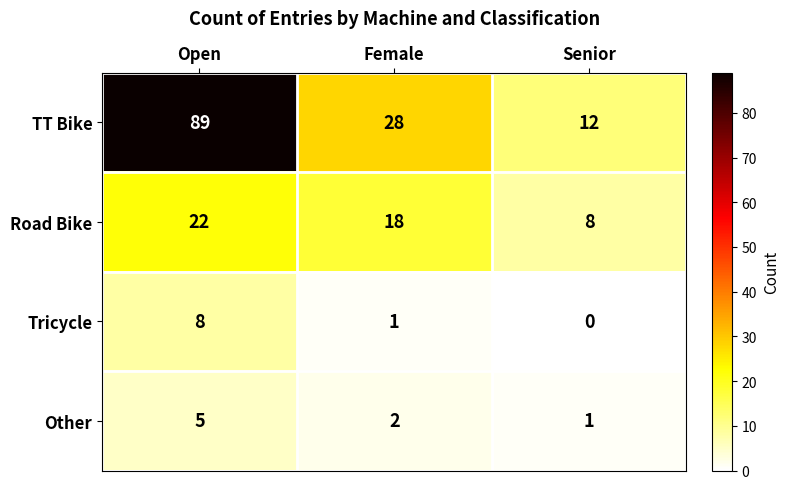

At how many categories does at least one series exceed 69?

1